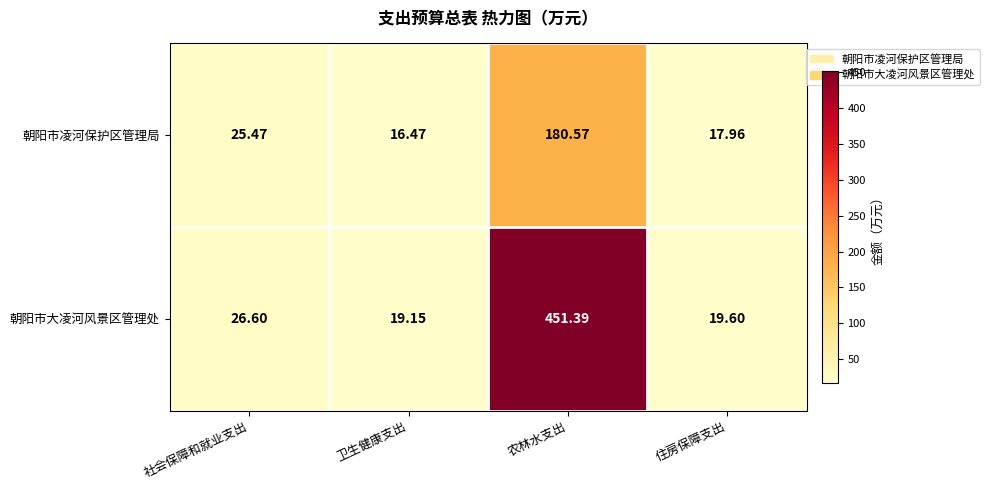

Which category has the lowest value in the 朝阳市凌河保护区管理局 series?

卫生健康支出